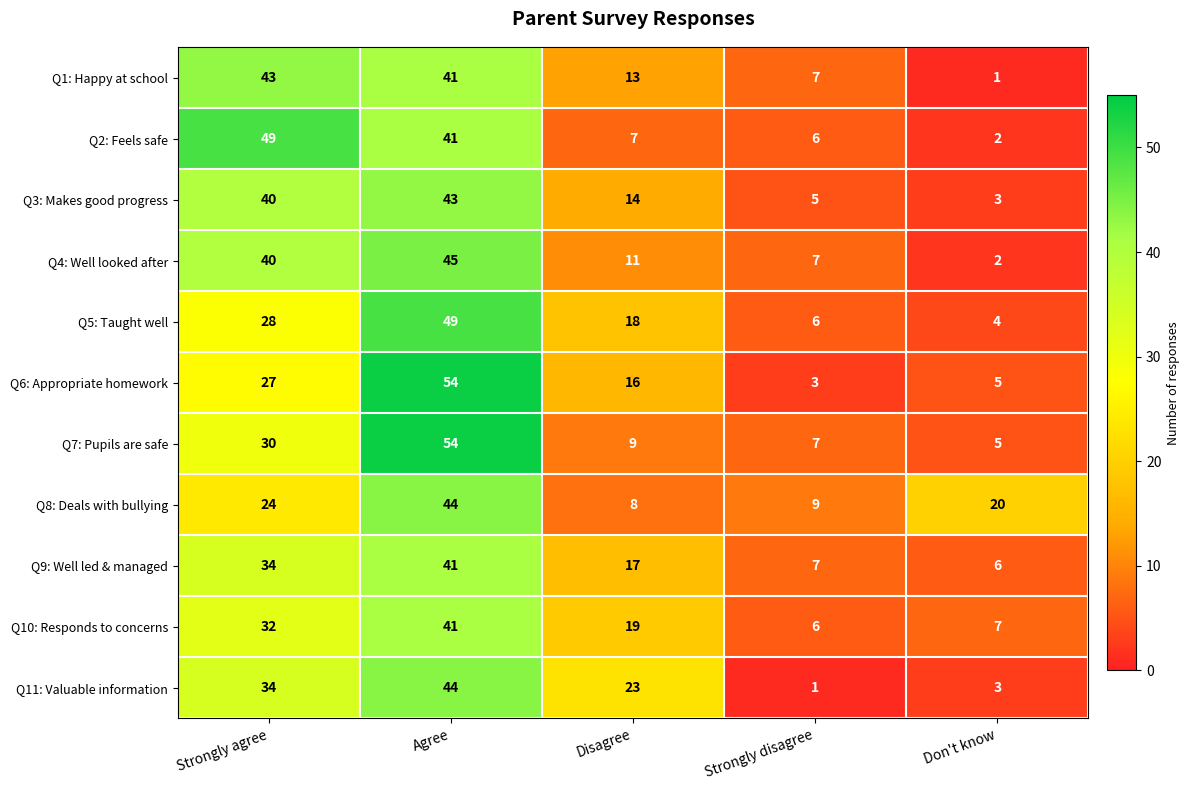

How many data points does each series have?

5